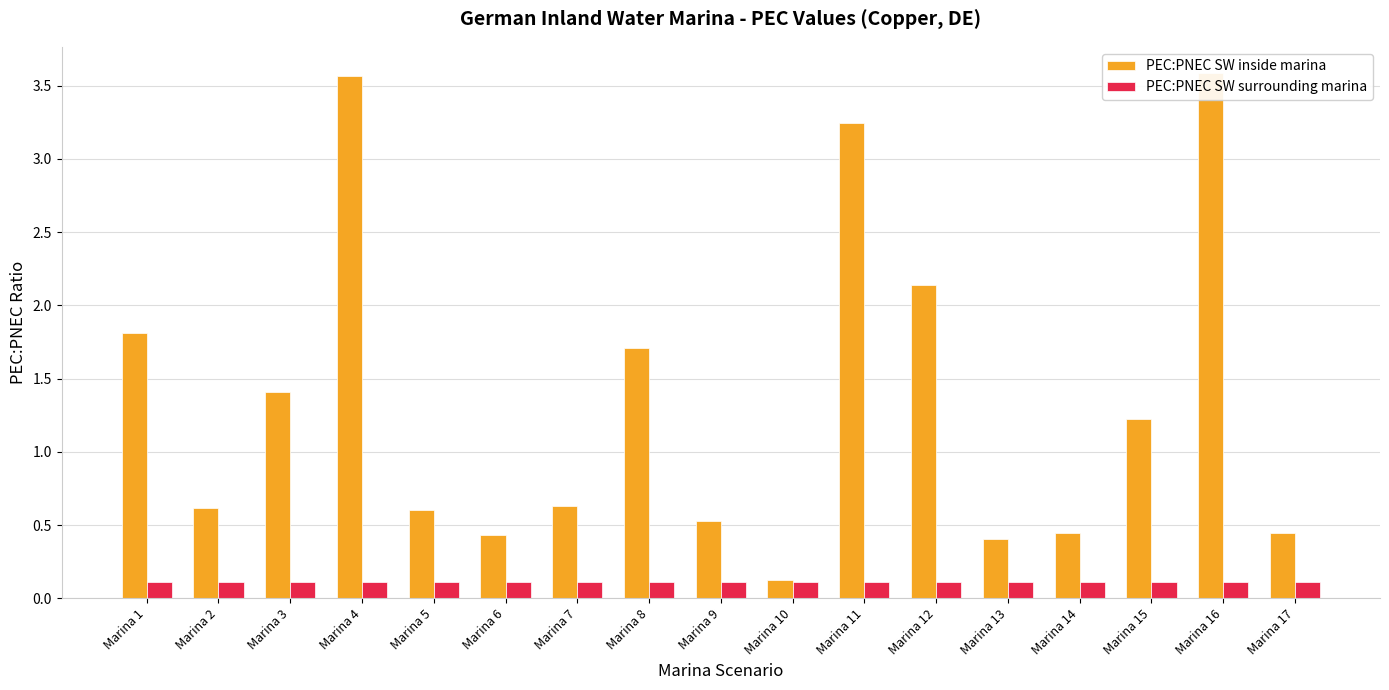

At which category is the sum across all series the highest?

Marina 16